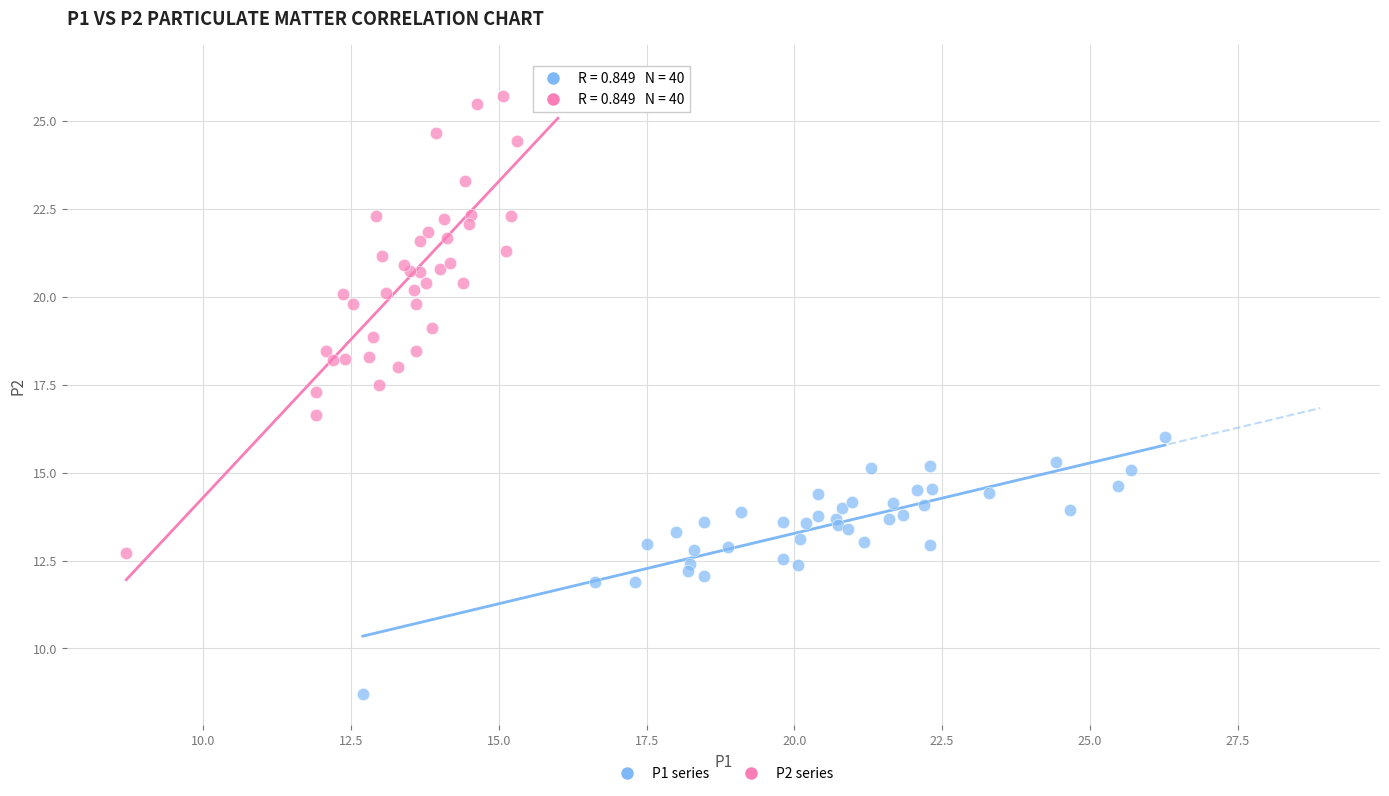

What are all the series names shown in the legend?

P1 series, P2 series